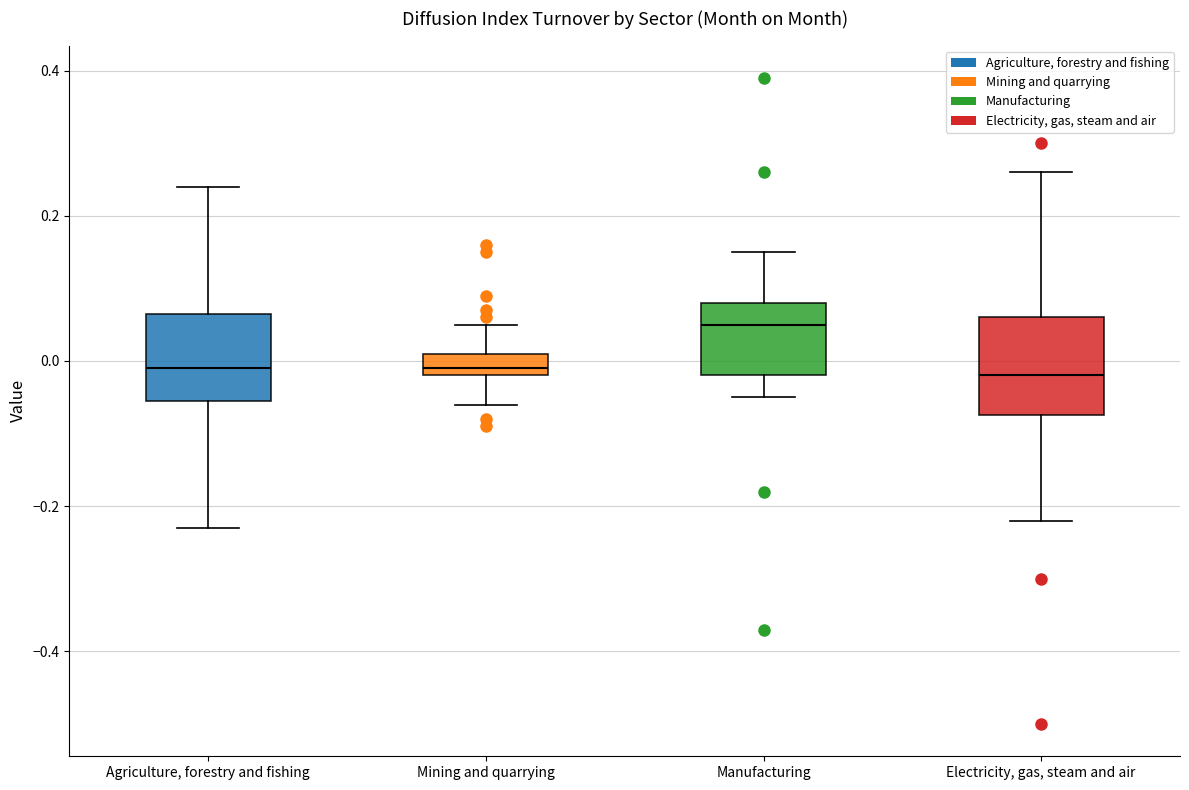

Which box has the highest median line?

Manufacturing